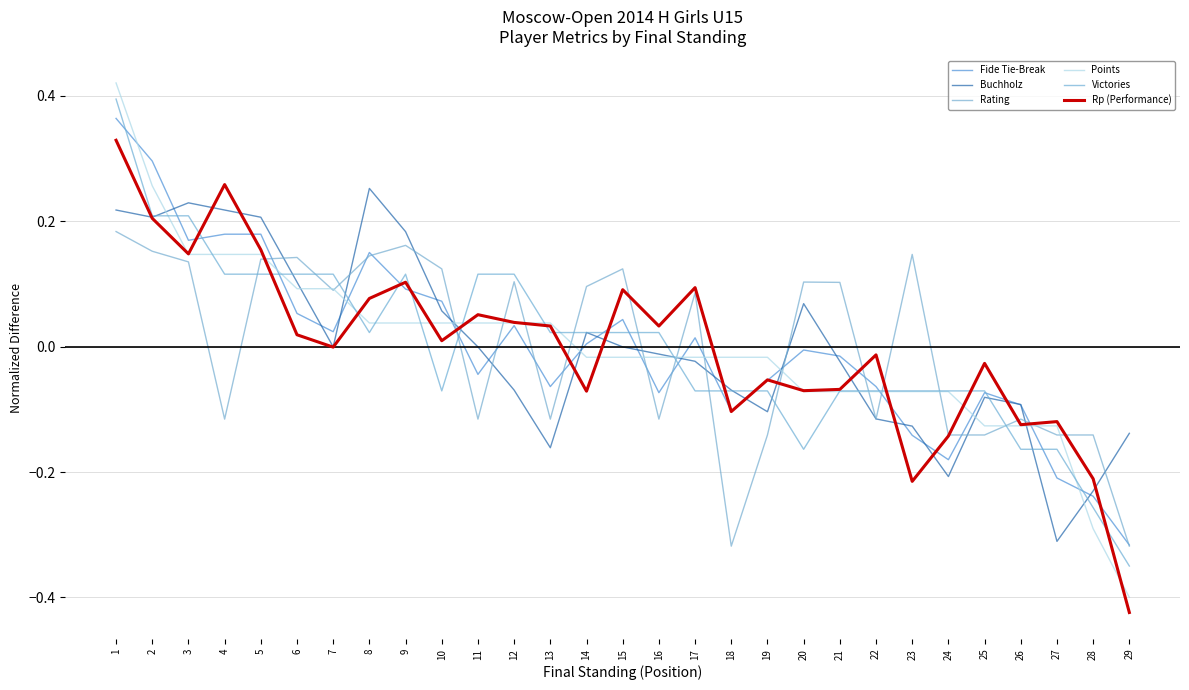

How many lines are shown in the chart?

6